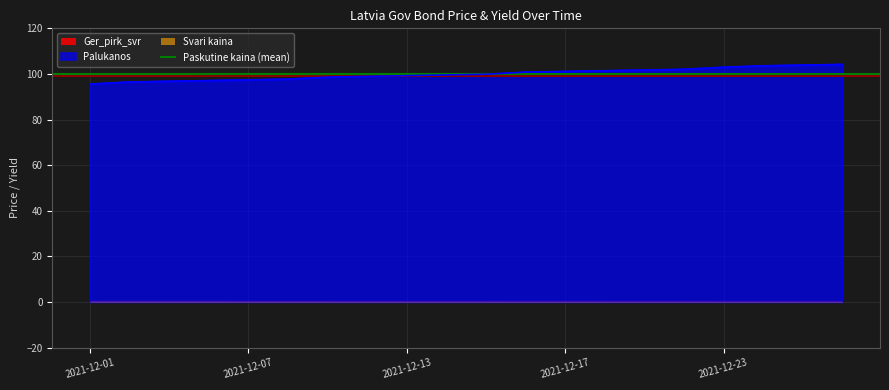

What is the minimum value for Palukanos?

95.5